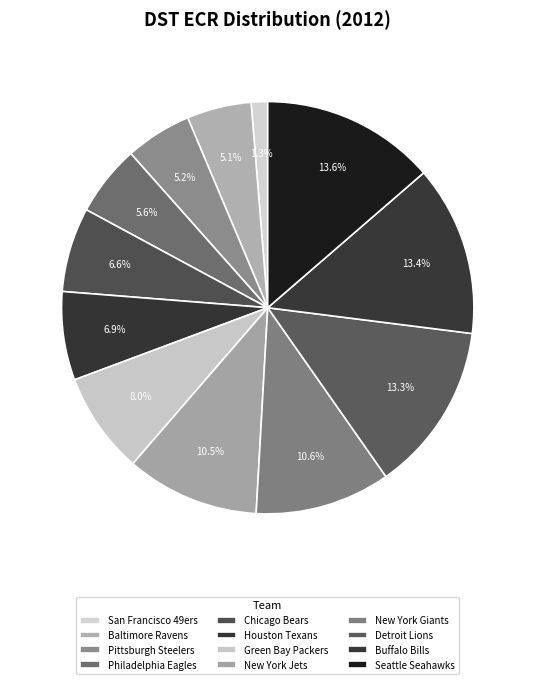

How many segments does this pie chart have?

12